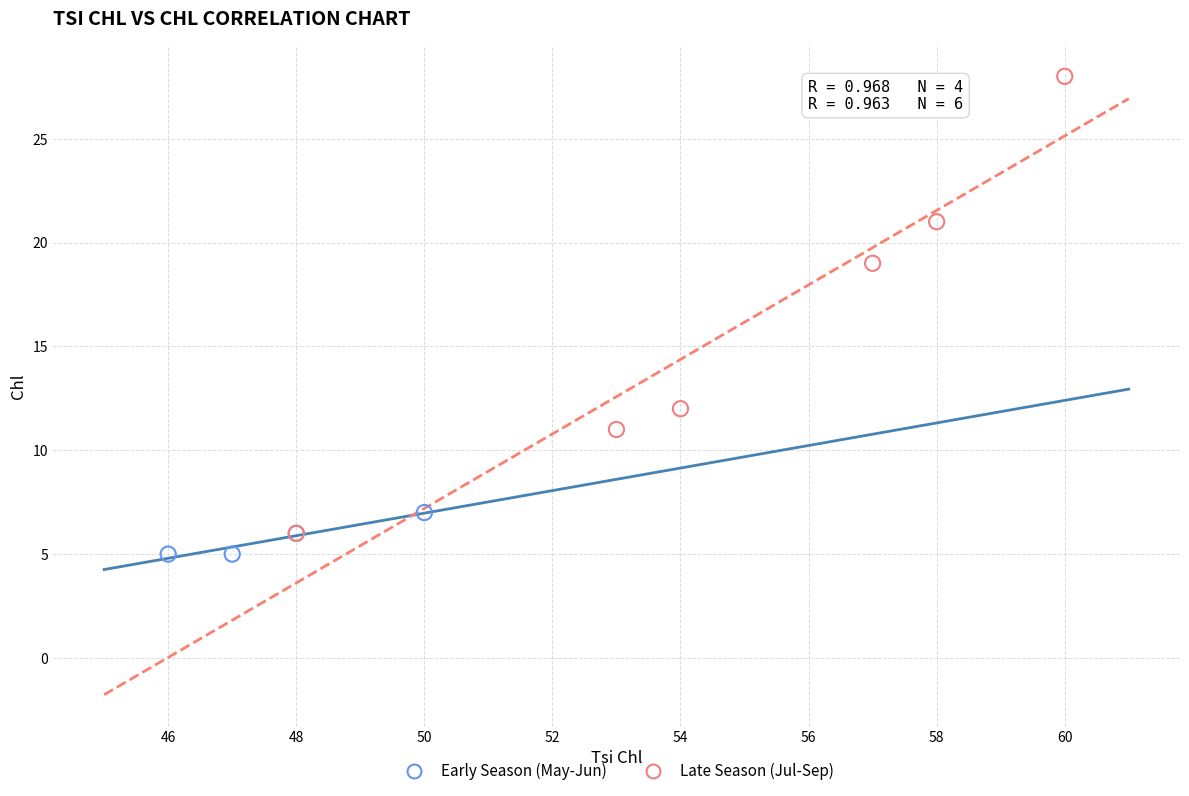

Which series reaches the minimum Y coordinate?

Early Season (May-Jun)